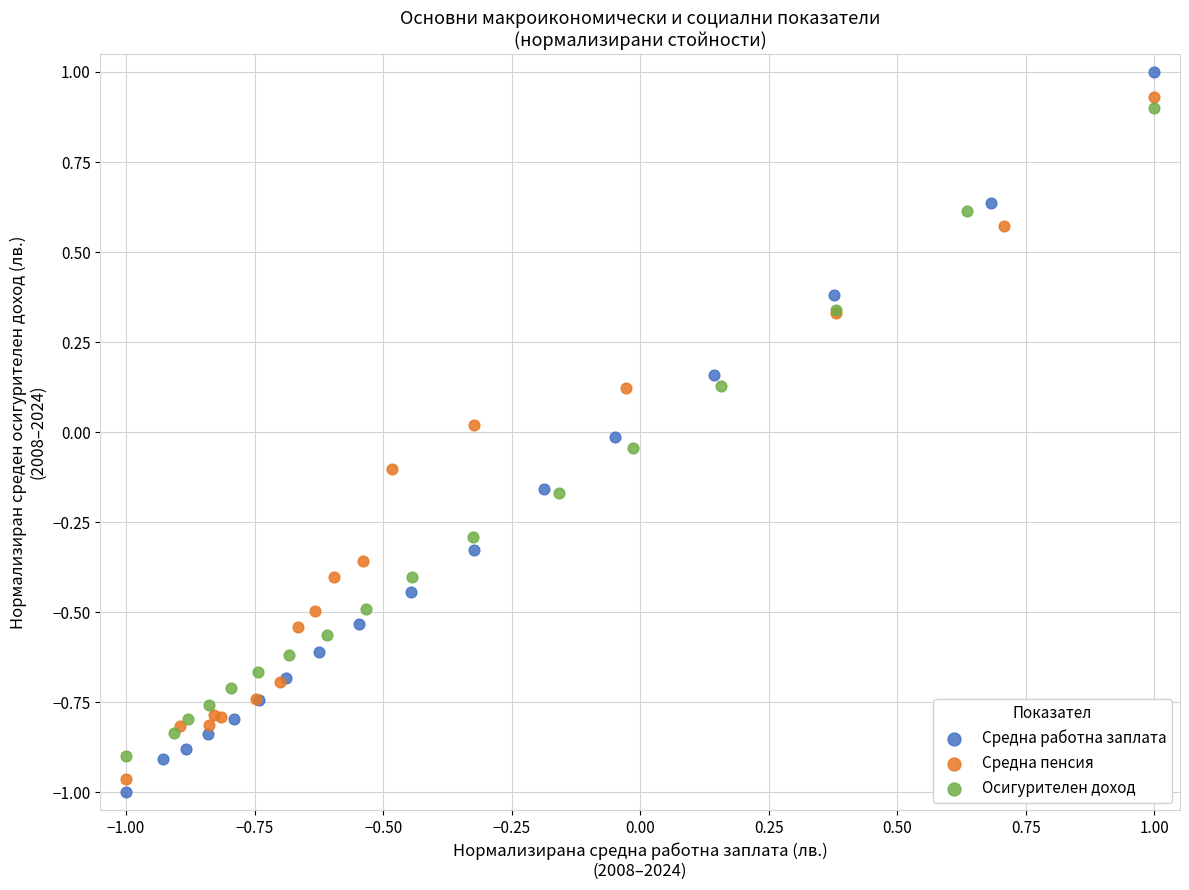

Which series contains the highest Y value?

Средна работна заплата